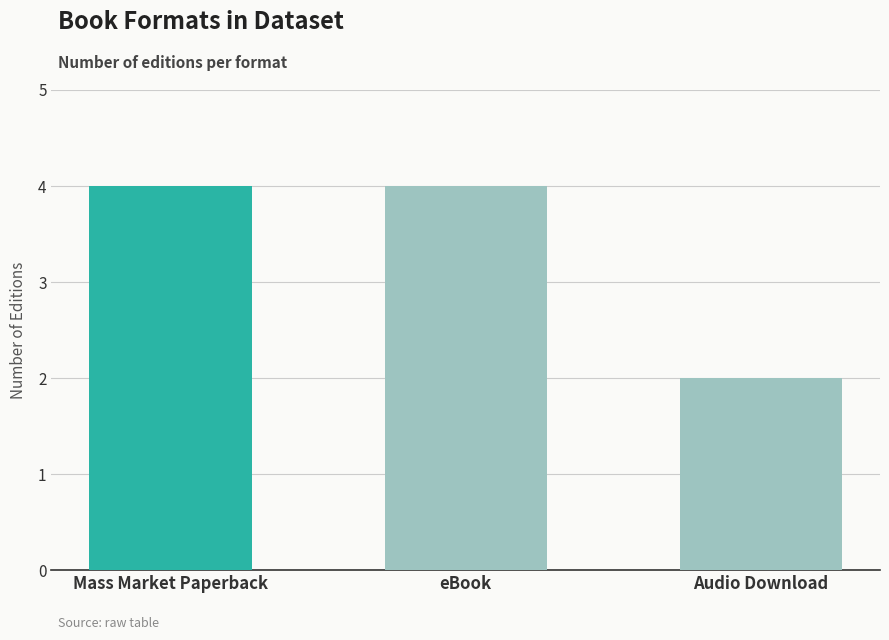

Reading right to left, list all the values displayed in this chart.

Audio Download=2	eBook=4	Mass Market Paperback=4